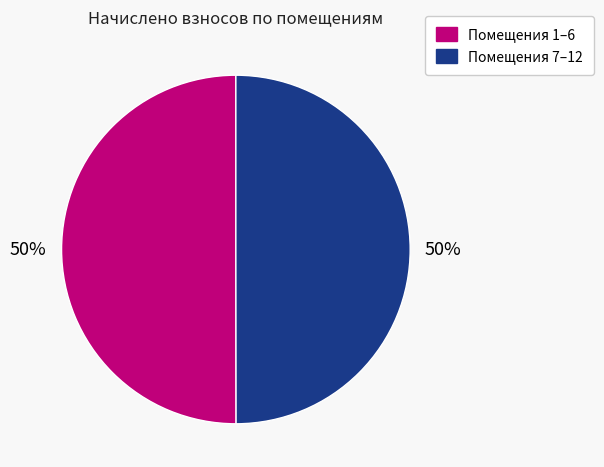

To the nearest percent, what is the average slice percentage?

50%